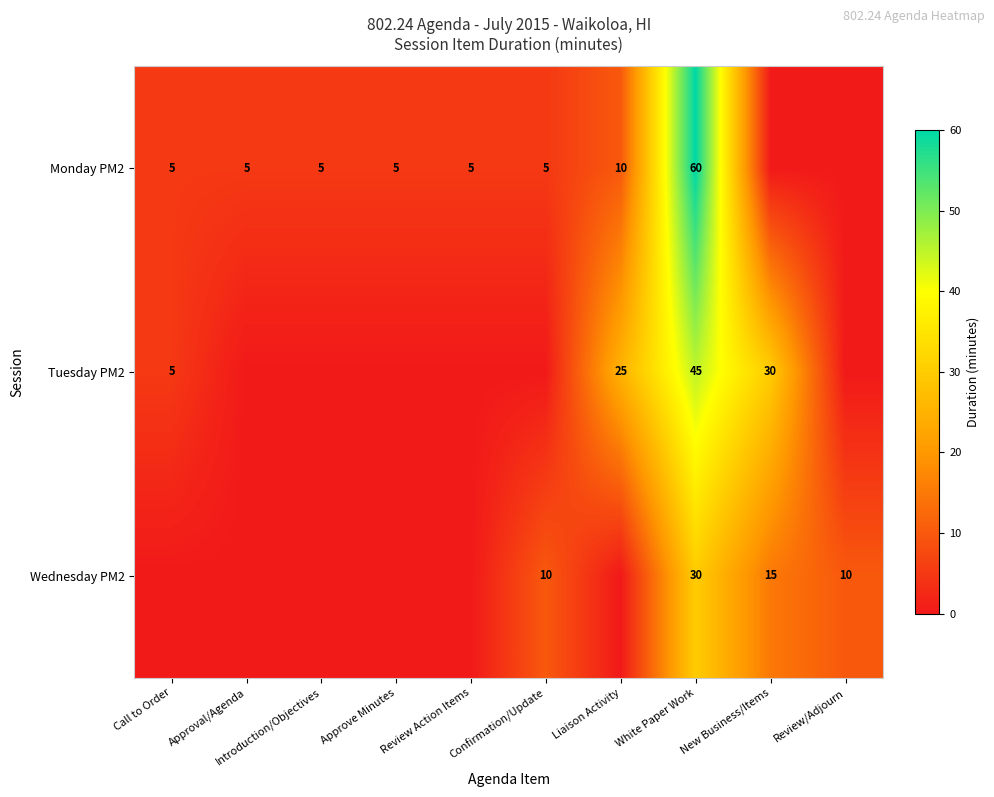

What is the maximum value shown in the chart?

60